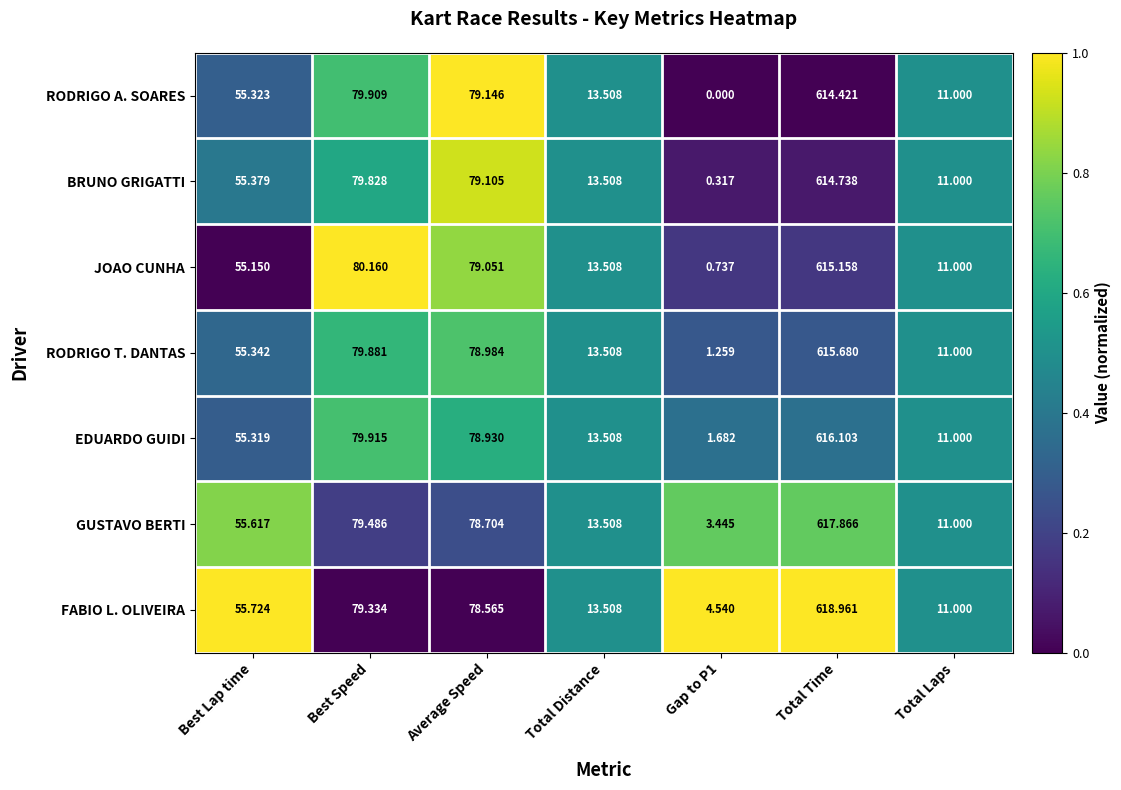

At Best Speed, list the series in order from largest to smallest.

JOAO CUNHA, EDUARDO GUIDI, RODRIGO A. SOARES, RODRIGO T. DANTAS, BRUNO GRIGATTI, GUSTAVO BERTI, FABIO L. OLIVEIRA